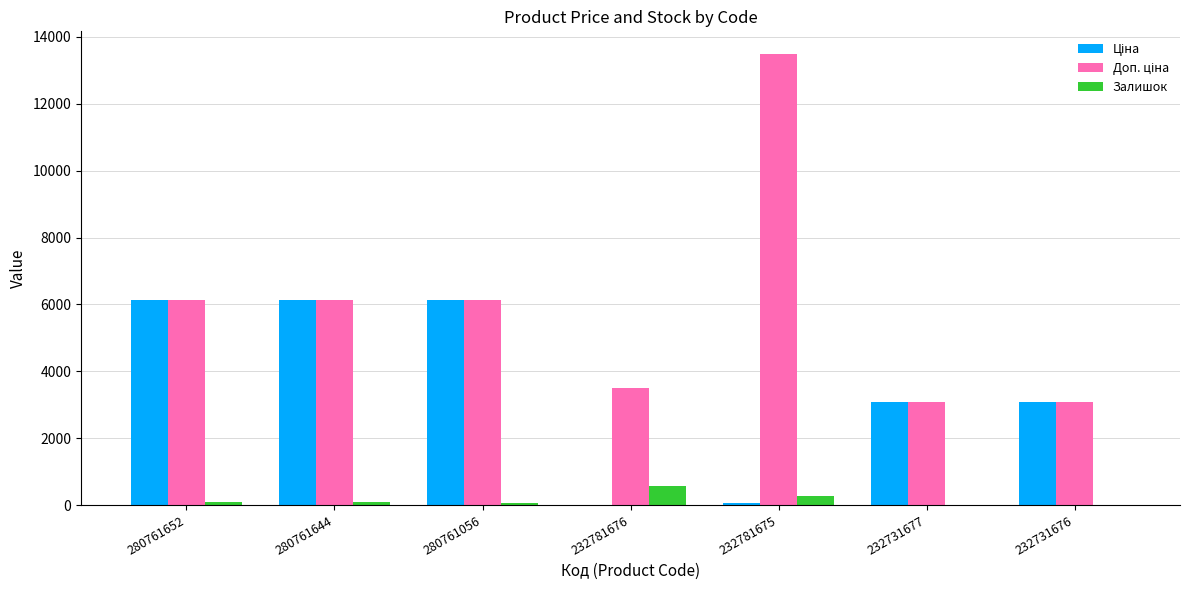

Are the bars grouped side by side (vs. stacked)?

Yes